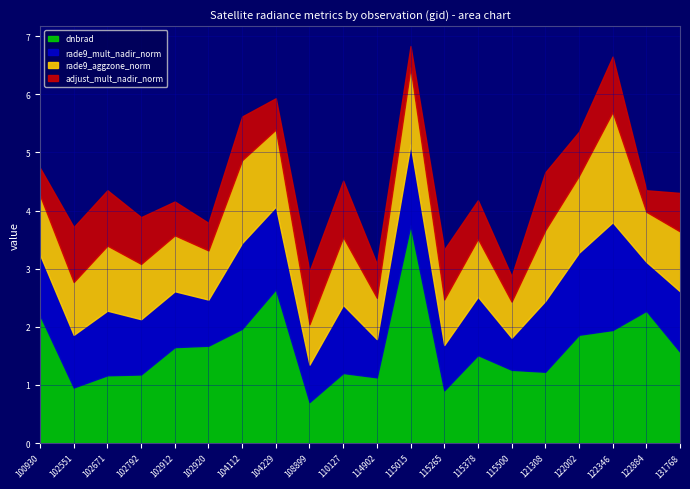

What is the greatest value displayed?

3.7